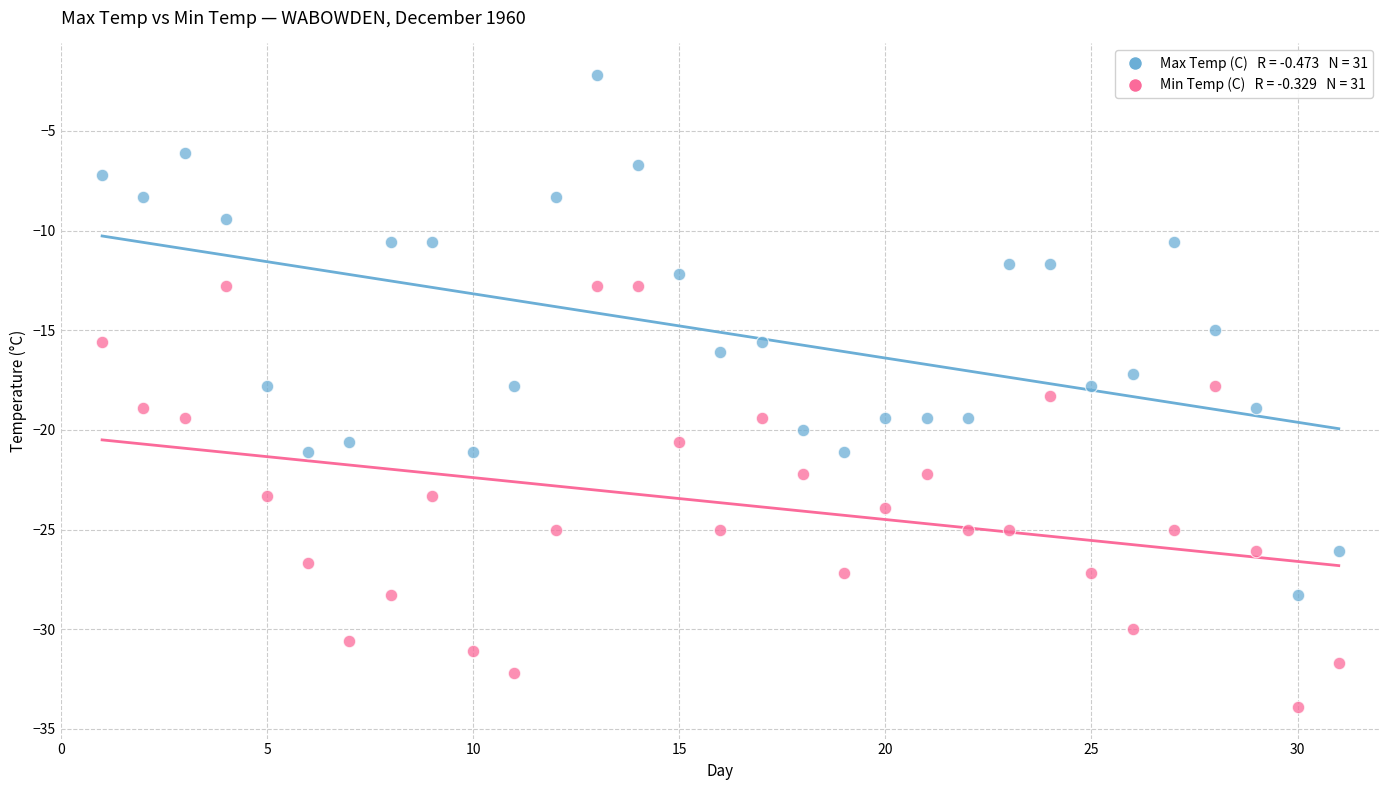

Across all data points, what is the range of X values (max minus min)?

30.0